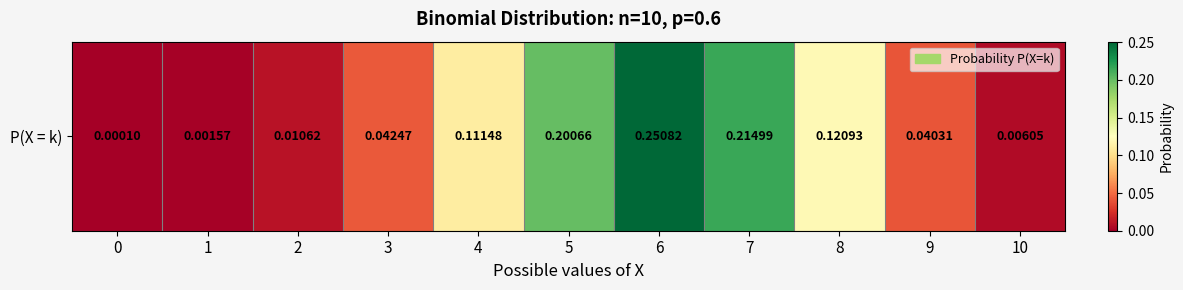

What is the greatest value displayed?

0.3